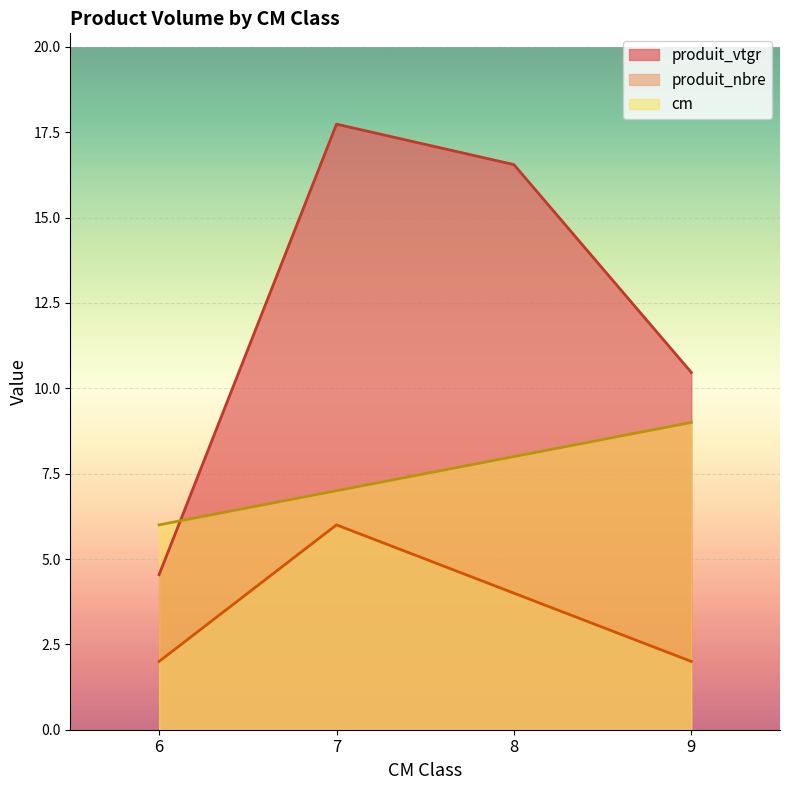

What is the sum of the produit_vtgr values at 7 and 9?

28.2